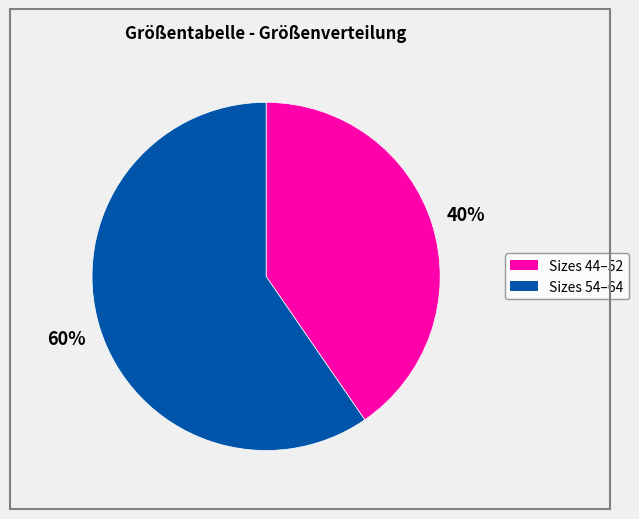

Approximately how many times larger is the value at Sizes 44–52 compared to Sizes 54–64?

0.7